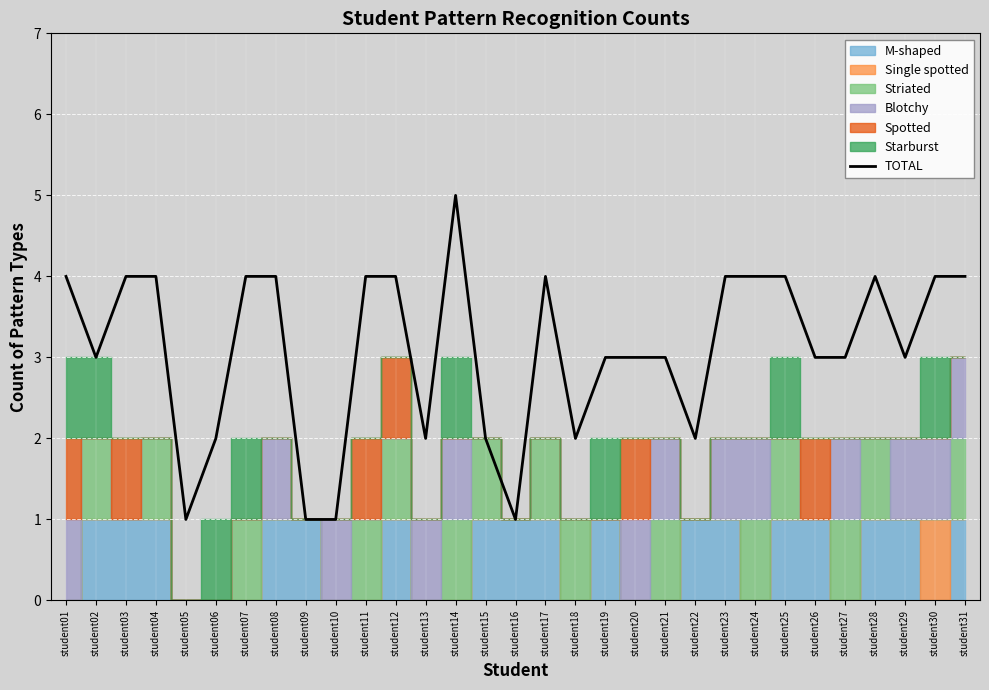

What is the difference between the maximum and minimum values?

4